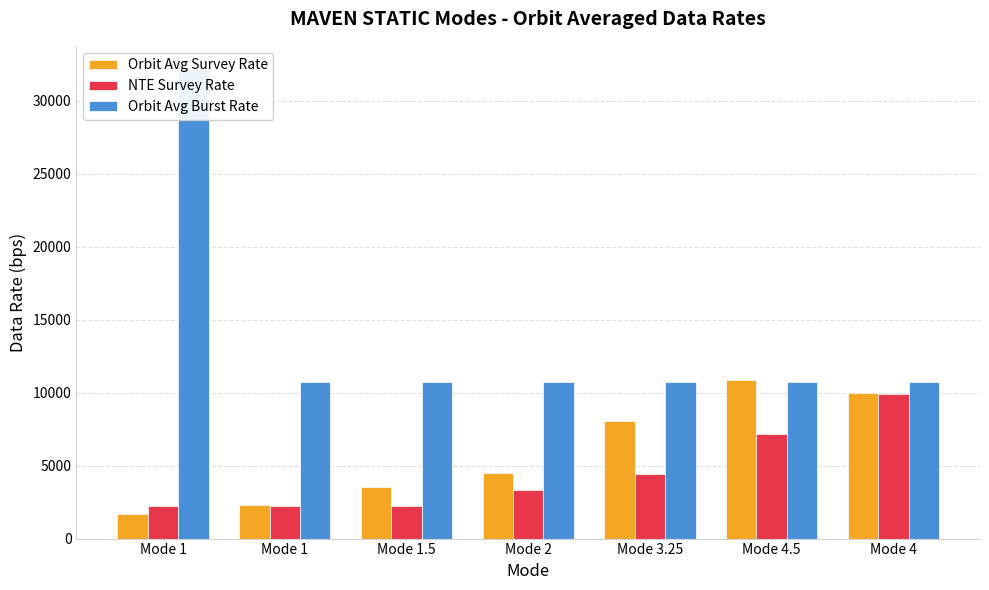

What is the label of the 5th bar from the left?

Mode 3.25